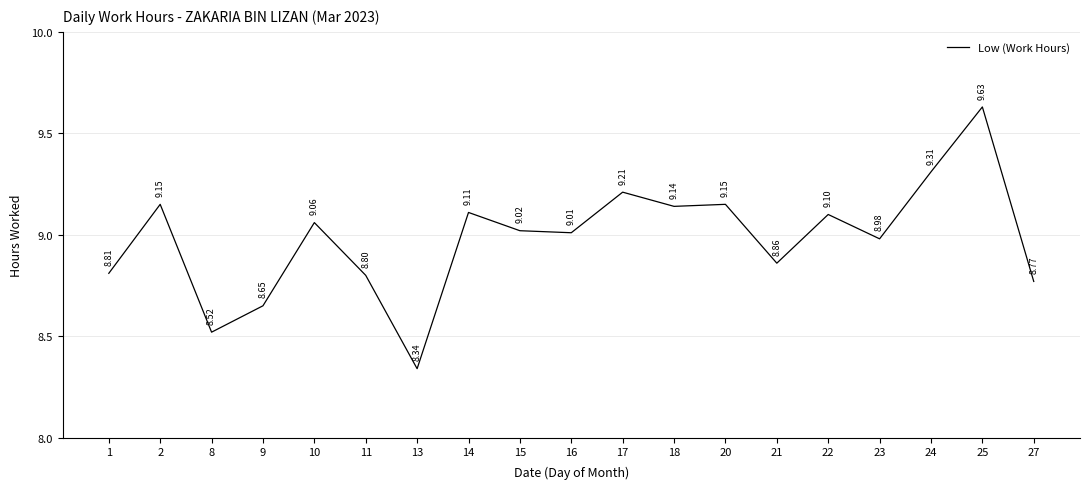

Which has a higher value, 23 or 9?

23